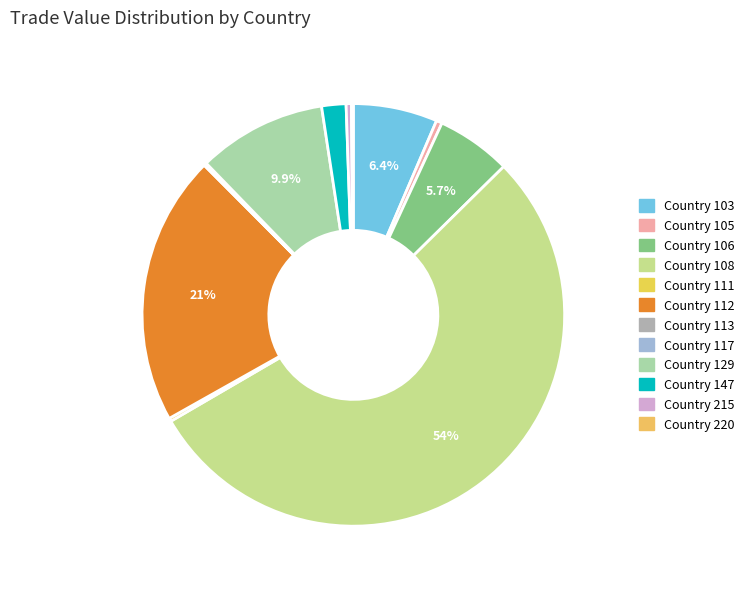

What percentage is the Country 129 slice, to the nearest percent?

10%